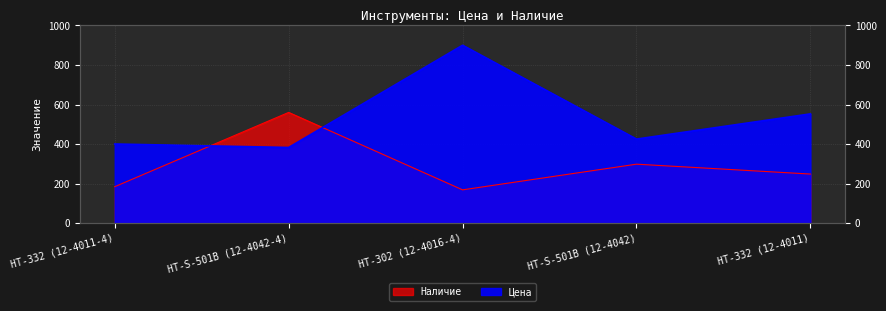

Which has a higher value, HT-302 (12-4016-4) or HT-S-501B (12-4042-4)?

HT-302 (12-4016-4)